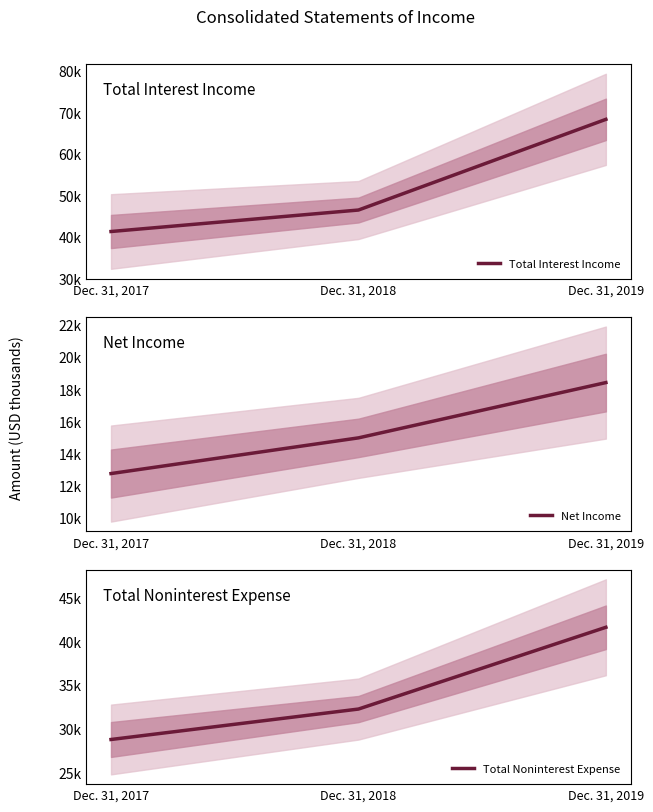

What is the sum of the Net Income values at Dec. 31, 2018 and Dec. 31, 2017?

27669